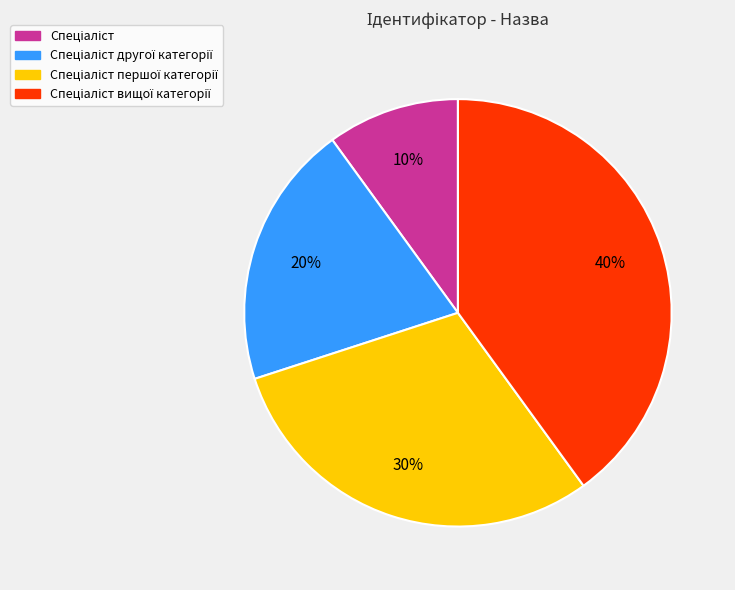

Does any single category account for the majority?

No